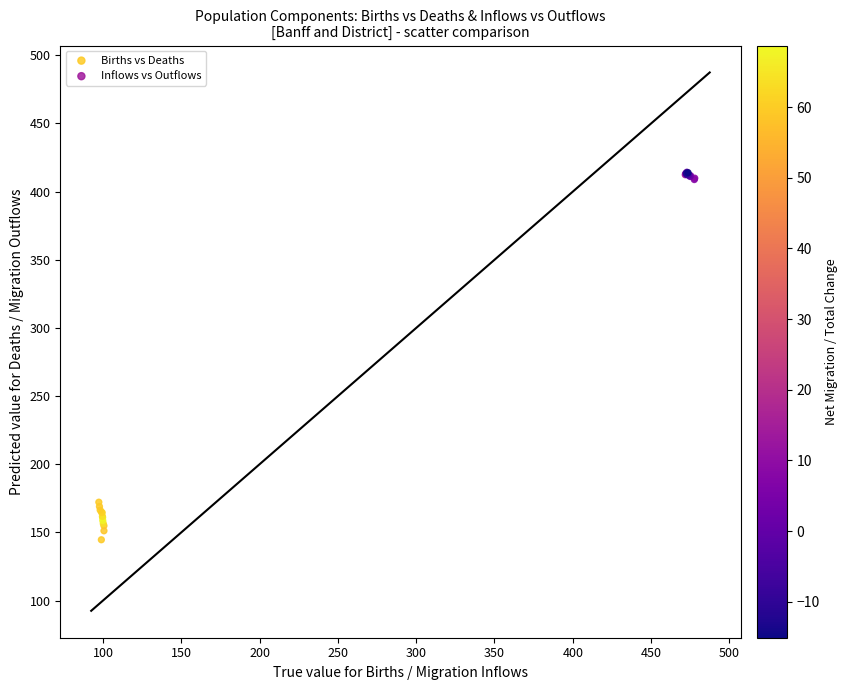

Which series has the widest spread of Y values?

Births vs Deaths